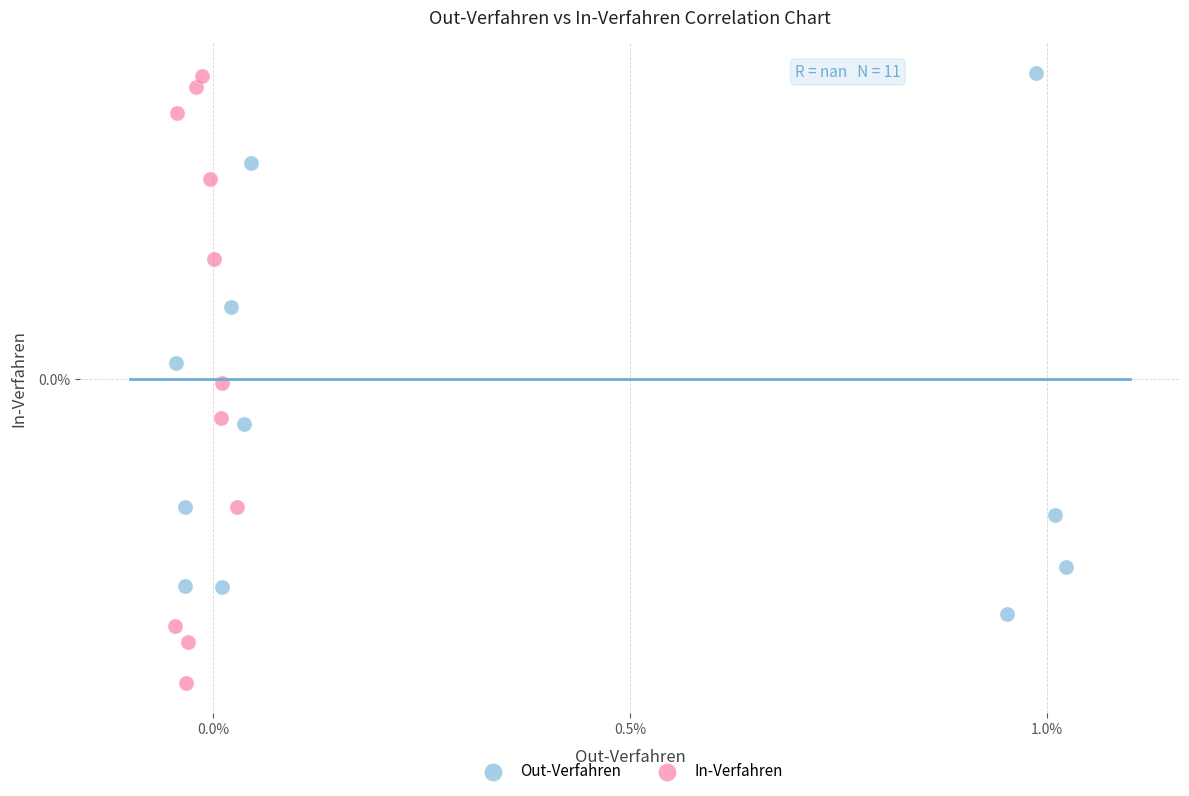

What are all the series names shown in the legend?

Out-Verfahren, In-Verfahren